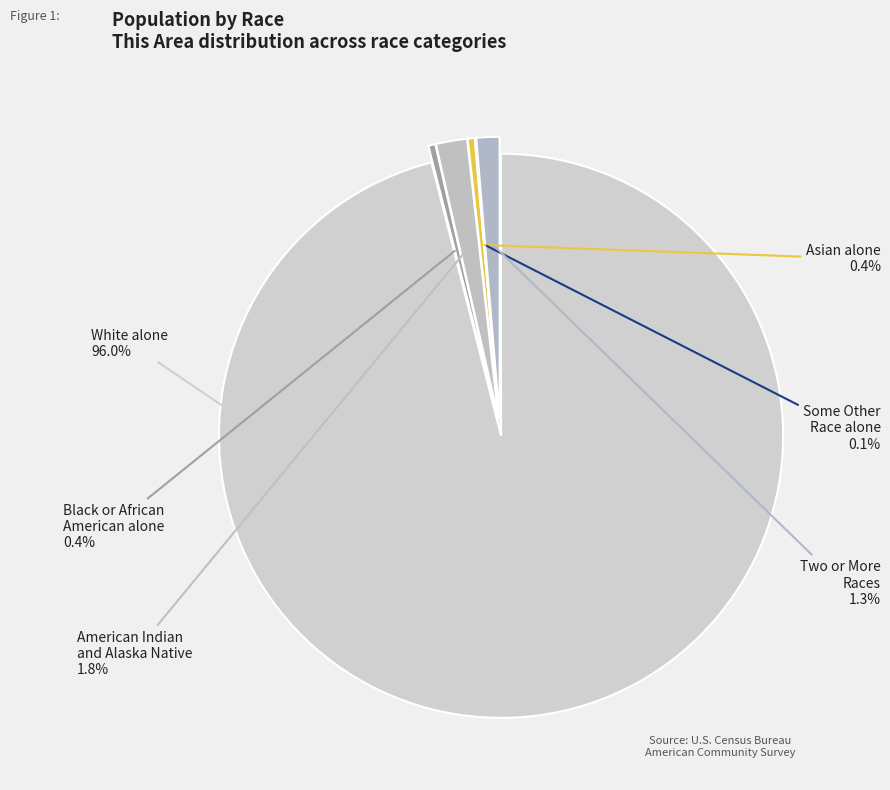

True or false: Black or African American alone accounts for 0% of the total.

True